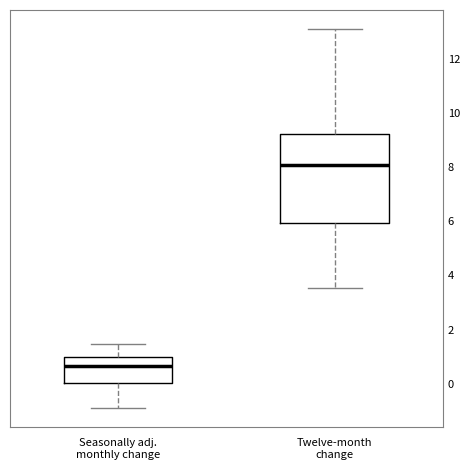

Reading left to right, transcribe this box plot: for each box, give where its median line is, the range the box spans, and where its two whiskers end, as read against the y-axis. The values are not printed on the chart, so give them approximately, as read against the axis.

Seasonally adj. monthly change: median 0.6, box 0.0 to 1.0, whiskers -0.8 to 1.4
Twelve-month change: median 8.0, box 6.0 to 9.2, whiskers 3.6 to 13.0